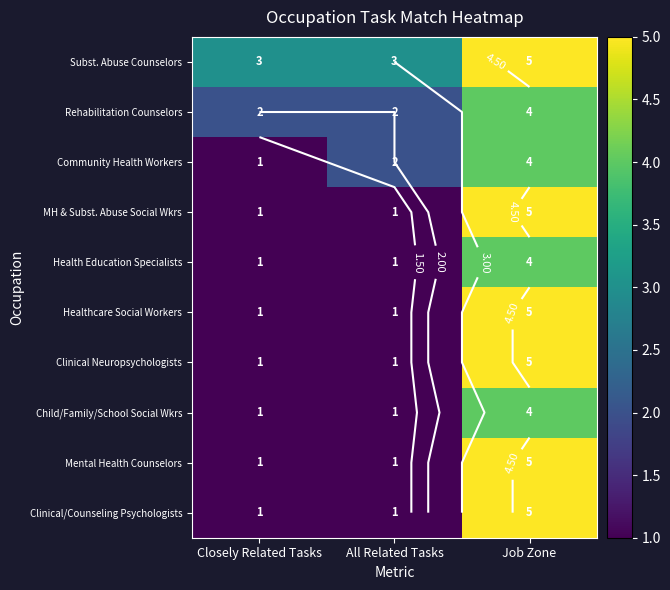

How many series are shown in this chart?

10